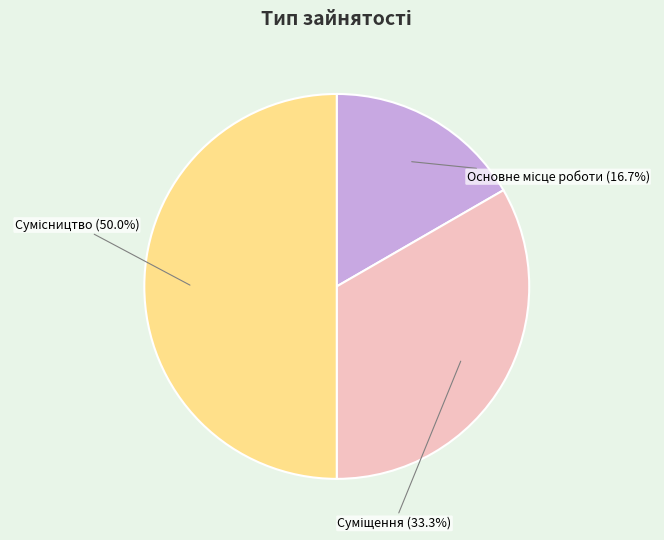

What percentage is the Сумісництво slice, to the nearest percent?

50%